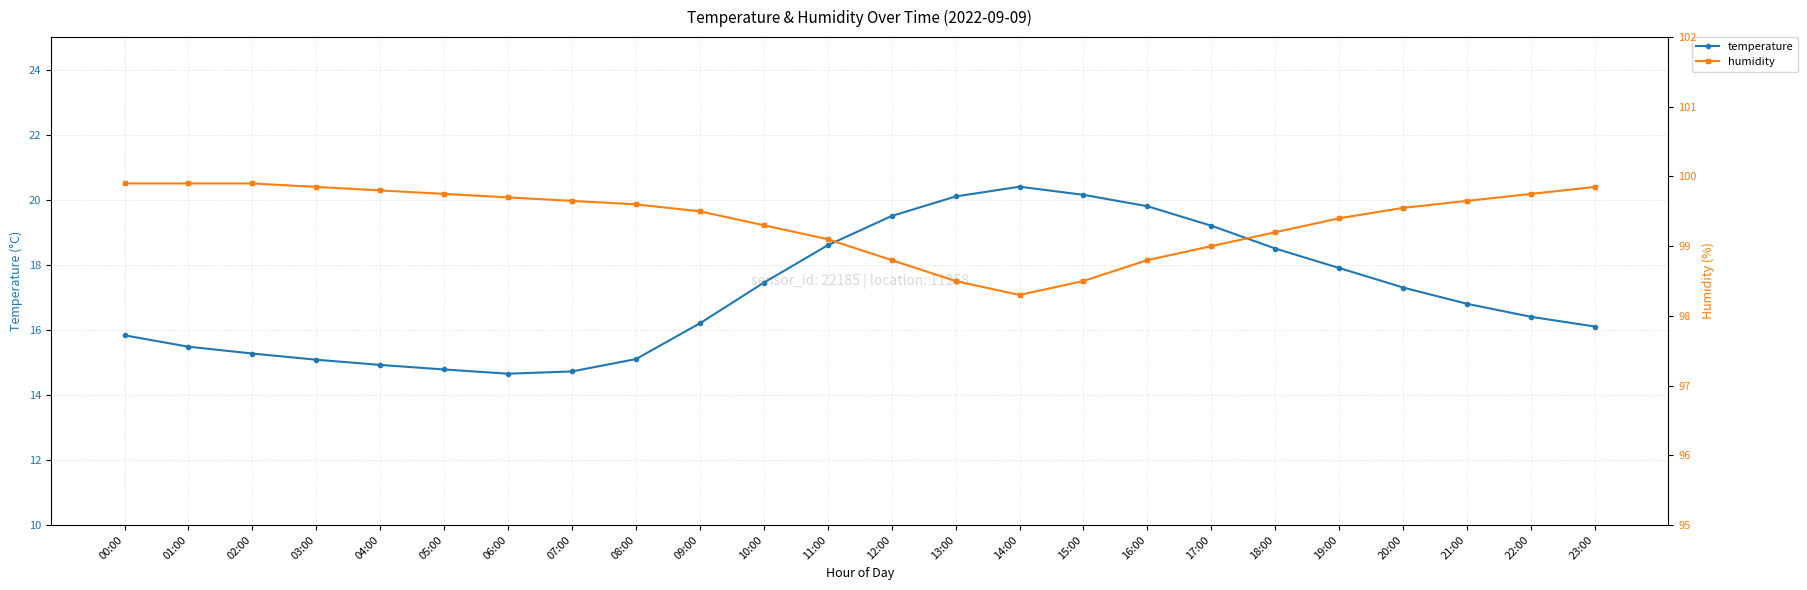

Reading left to right, what are all the values shown in this chart?

temperature: 00:00=15.8	01:00=15.5	02:00=15.3	03:00=15.1	04:00=14.9	05:00=14.8	06:00=14.7	07:00=14.7	08:00=15.1	09:00=16.2	10:00=17.4	11:00=18.6	12:00=19.5	13:00=20.1	14:00=20.4	15:00=20.1	16:00=19.8	17:00=19.2	18:00=18.5	19:00=17.9	20:00=17.3	21:00=16.8	22:00=16.4	23:00=16.1
humidity: 00:00=99.9	01:00=99.9	02:00=99.9	03:00=99.8	04:00=99.8	05:00=99.8	06:00=99.7	07:00=99.7	08:00=99.6	09:00=99.5	10:00=99.3	11:00=99.1	12:00=98.8	13:00=98.5	14:00=98.3	15:00=98.5	16:00=98.8	17:00=99.0	18:00=99.2	19:00=99.4	20:00=99.5	21:00=99.7	22:00=99.8	23:00=99.8